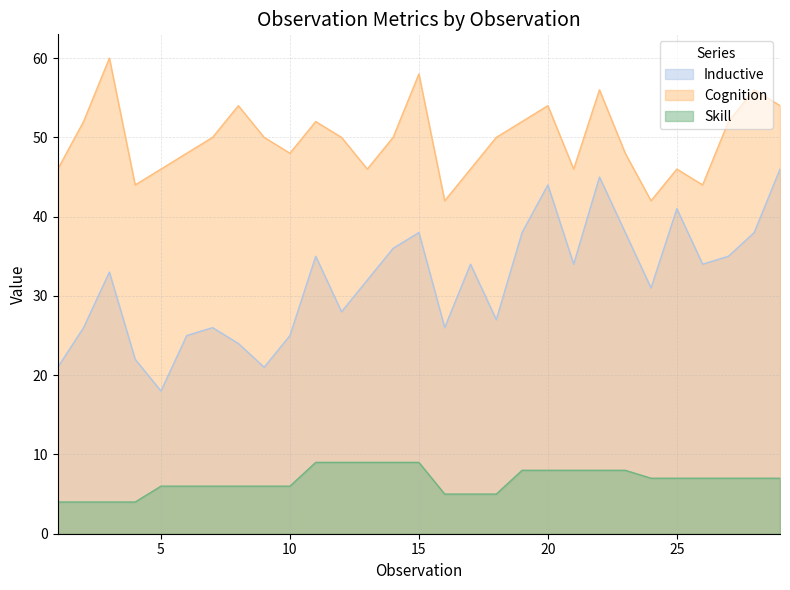

What is the difference between the Inductive values at 27 and 9?

14